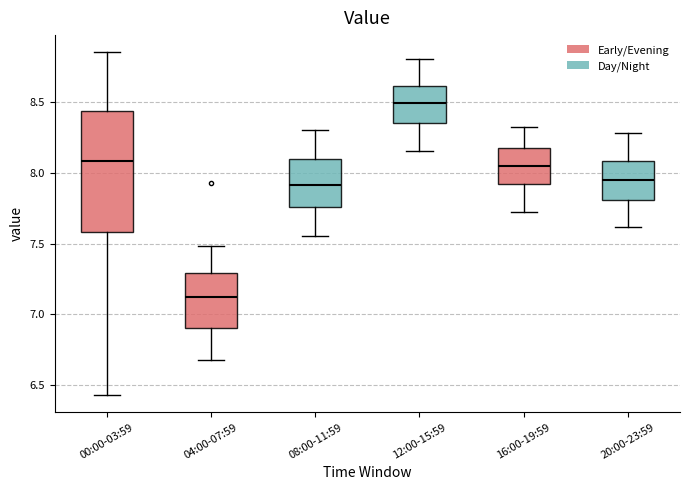

Reading left to right, read every box against the y-axis: the position of its median line, the range the box covers, and the ends of its whiskers. The values are not printed on the chart, so give them approximately, as read against the axis.

00:00-03:59: median 8.10, box 7.60 to 8.45, whiskers 6.45 to 8.85
04:00-07:59: median 7.15, box 6.90 to 7.30, whiskers 6.70 to 7.50
08:00-11:59: median 7.90, box 7.75 to 8.10, whiskers 7.55 to 8.30
12:00-15:59: median 8.50, box 8.35 to 8.60, whiskers 8.15 to 8.80
16:00-19:59: median 8.05, box 7.90 to 8.15, whiskers 7.70 to 8.30
20:00-23:59: median 7.95, box 7.80 to 8.10, whiskers 7.60 to 8.30